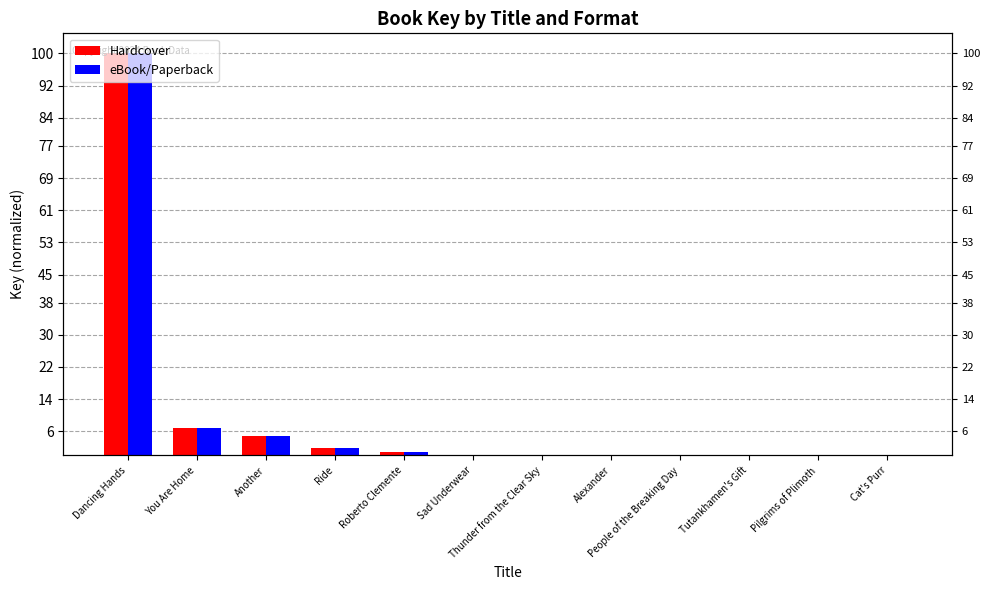

What is the approximate value of Hardcover at You Are Home?

6.9